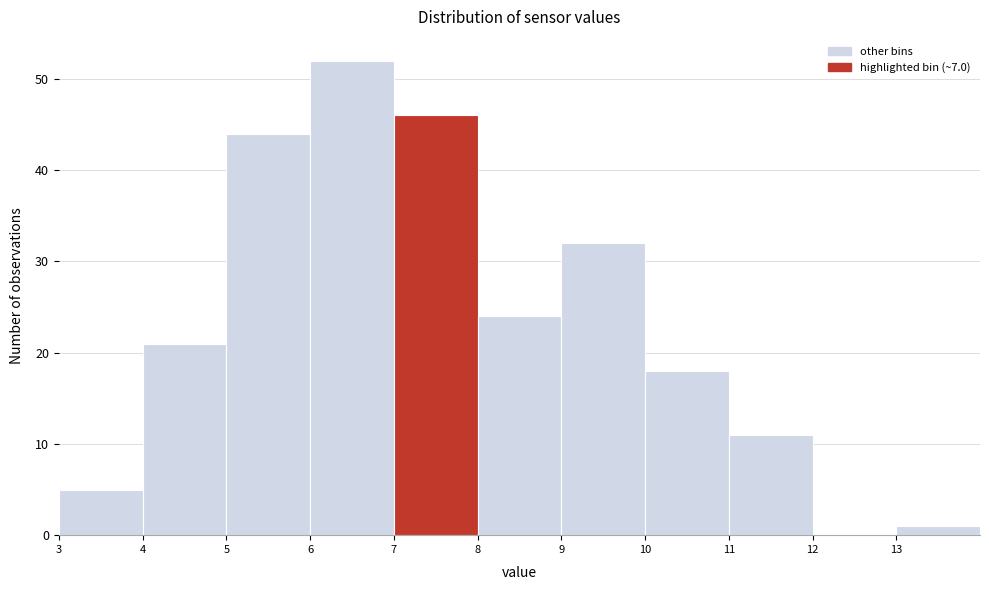

Over which range of the x-axis is the bar tallest?

6 to 7